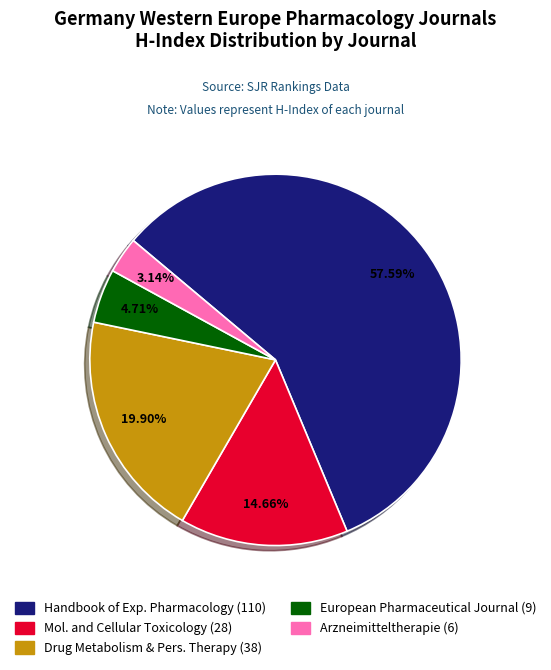

Rank the categories by value from lowest to highest.

Arzneimitteltherapie (6), European Pharmaceutical Journal (9), Mol. and Cellular Toxicology (28), Drug Metabolism & Pers. Therapy (38), Handbook of Exp. Pharmacology (110)